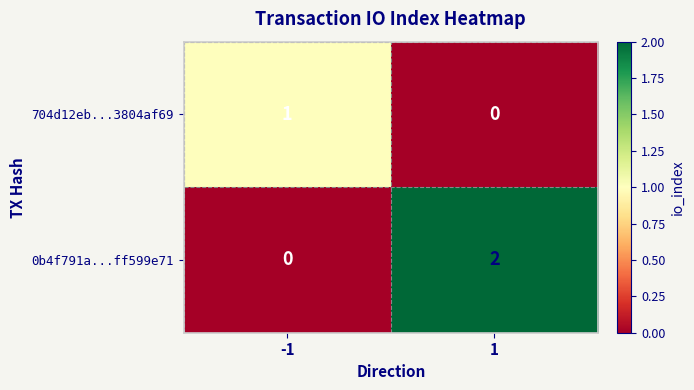

Which series changed the most between -1 and 1?

0b4f791a...ff599e71